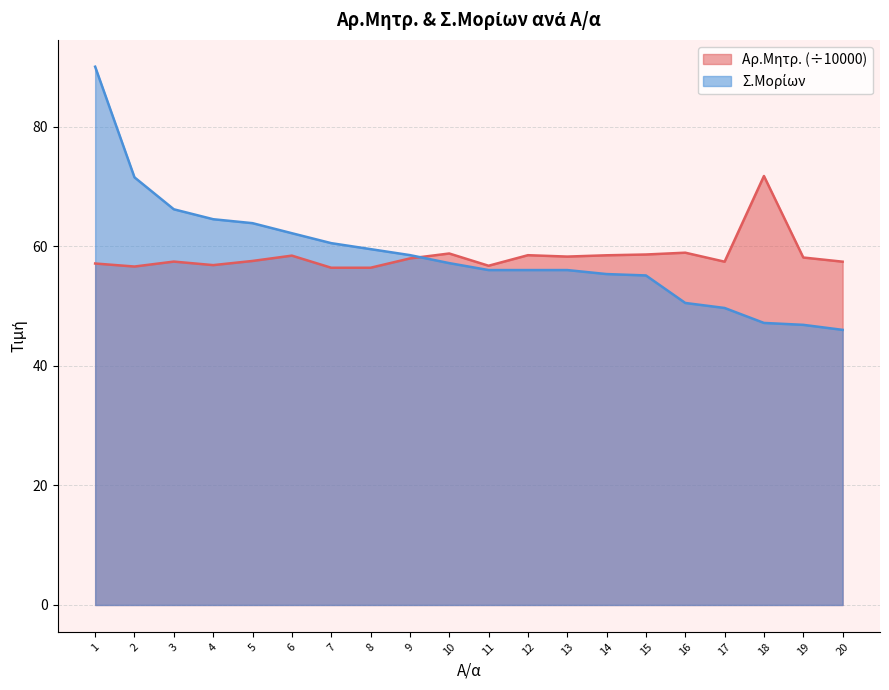

Where does the Σ.Μορίων series first go above 57?

1